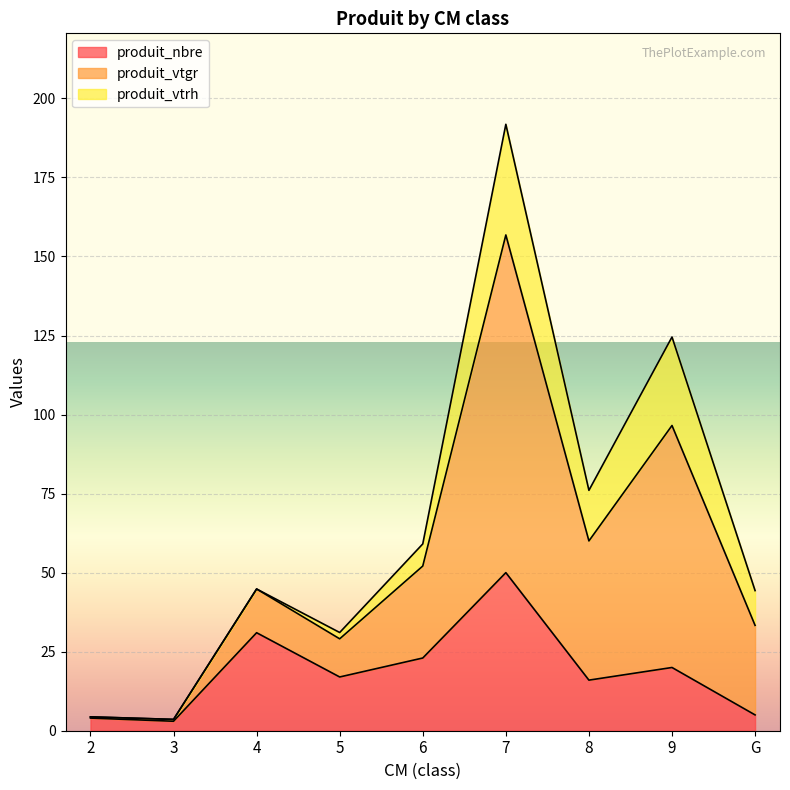

At which label does produit_nbre first exceed 17?

4